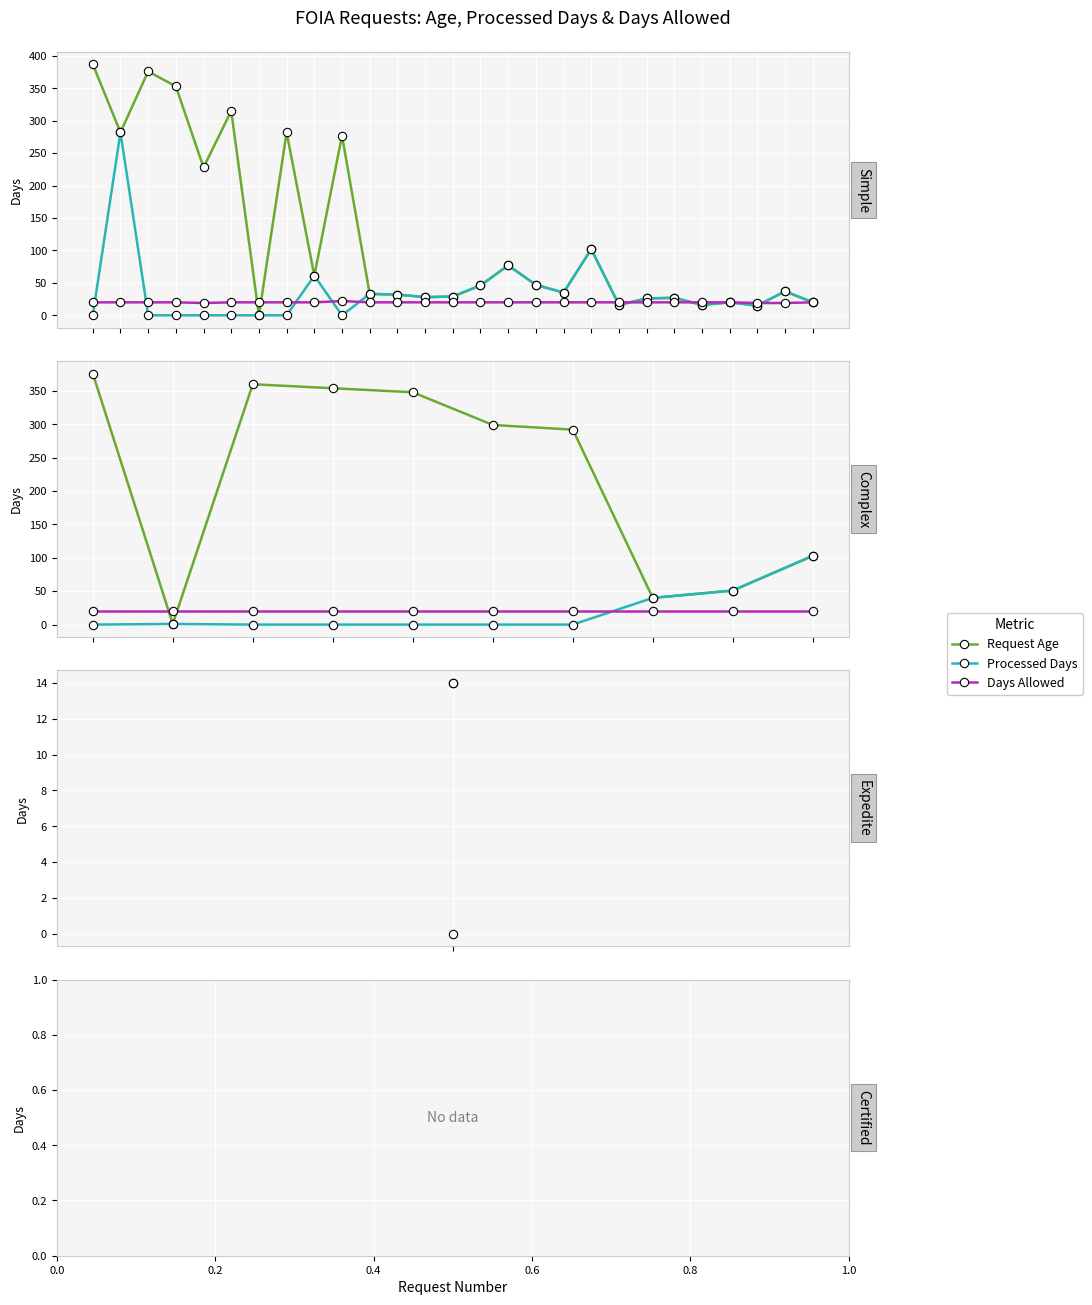

True or false: Days Allowed has a value of 20 at 0.8.

True